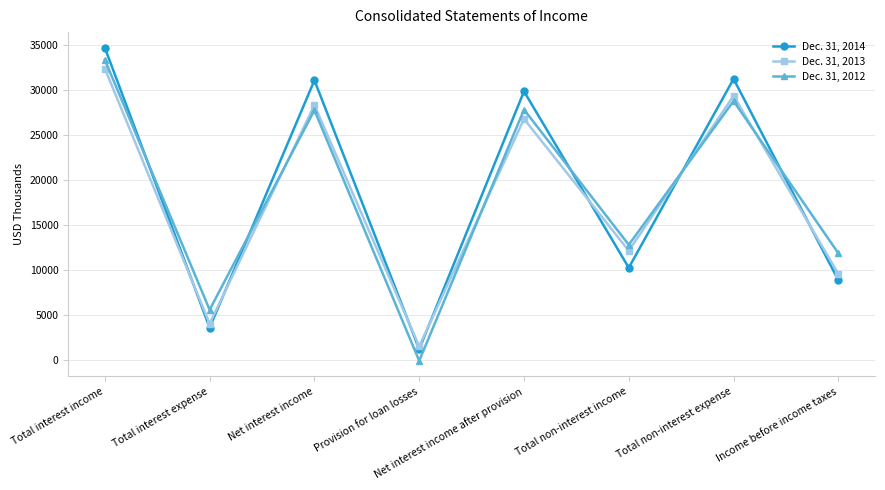

At which category is the sum across all series the highest?

Total interest income